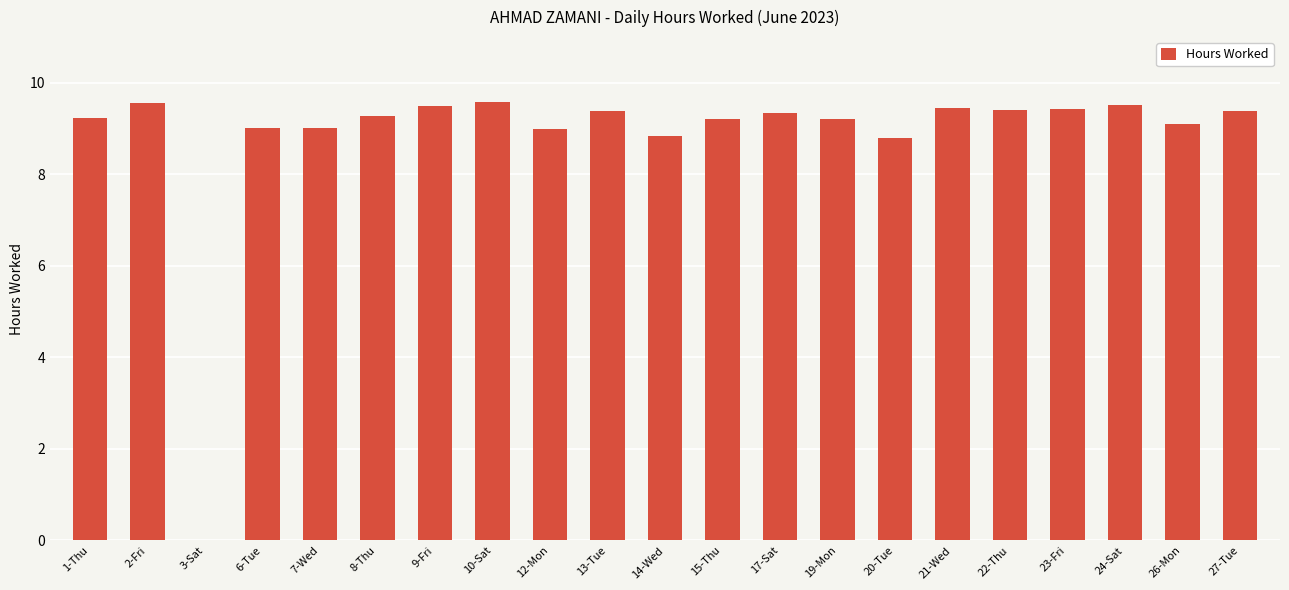

The value at 12-Mon is 9.0. True or false?

True